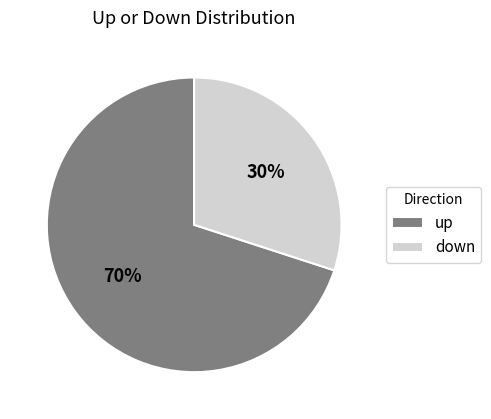

To the nearest percent, what percentage of the pie is up?

70%